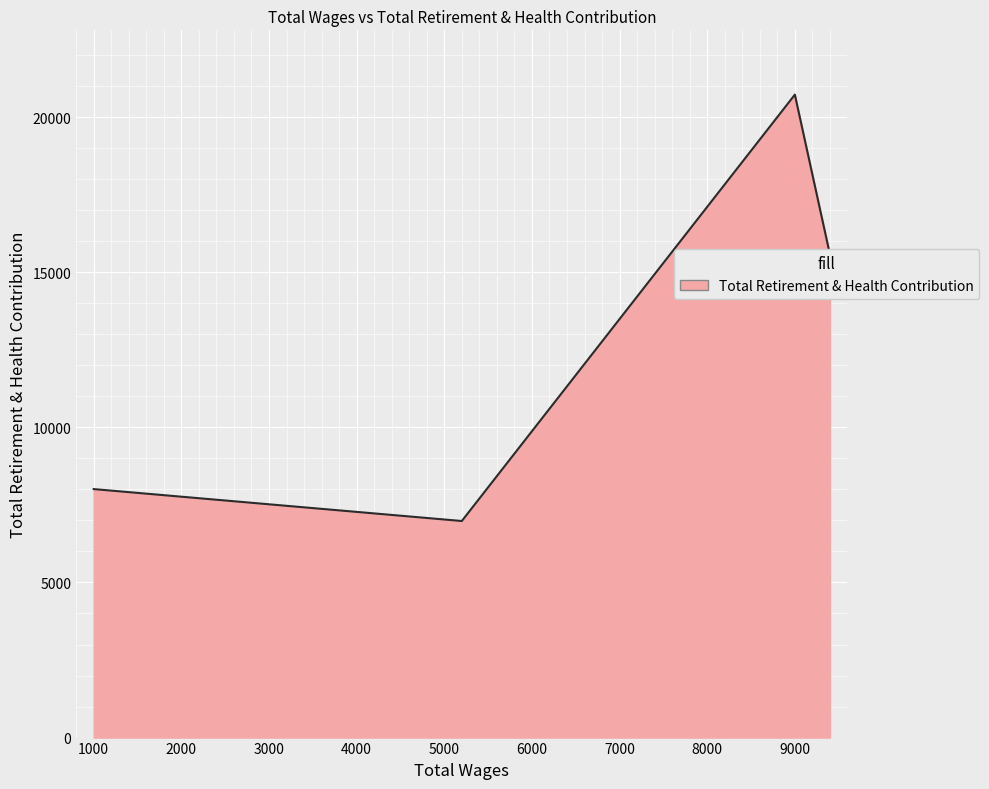

What is the sum of all values?

51291